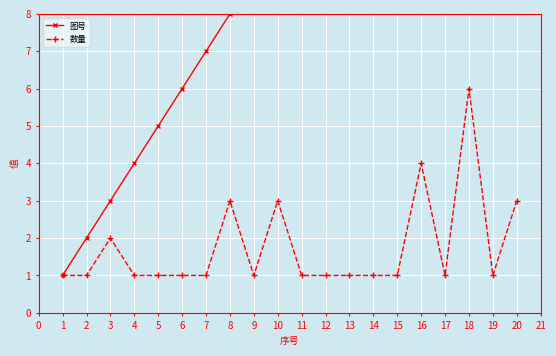

True or false: 数量 has a value of 6 at 18.

True